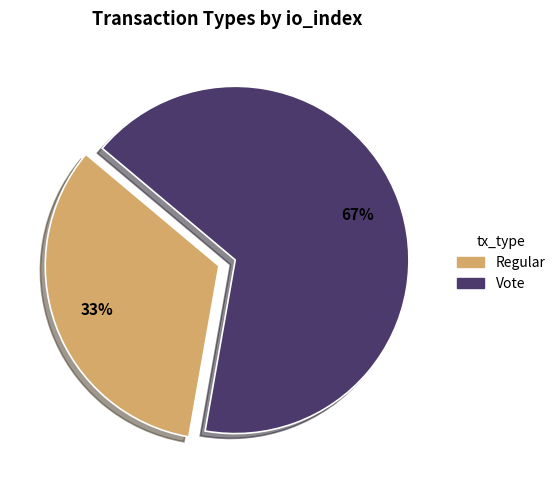

Between Vote and Regular, which is larger?

Vote